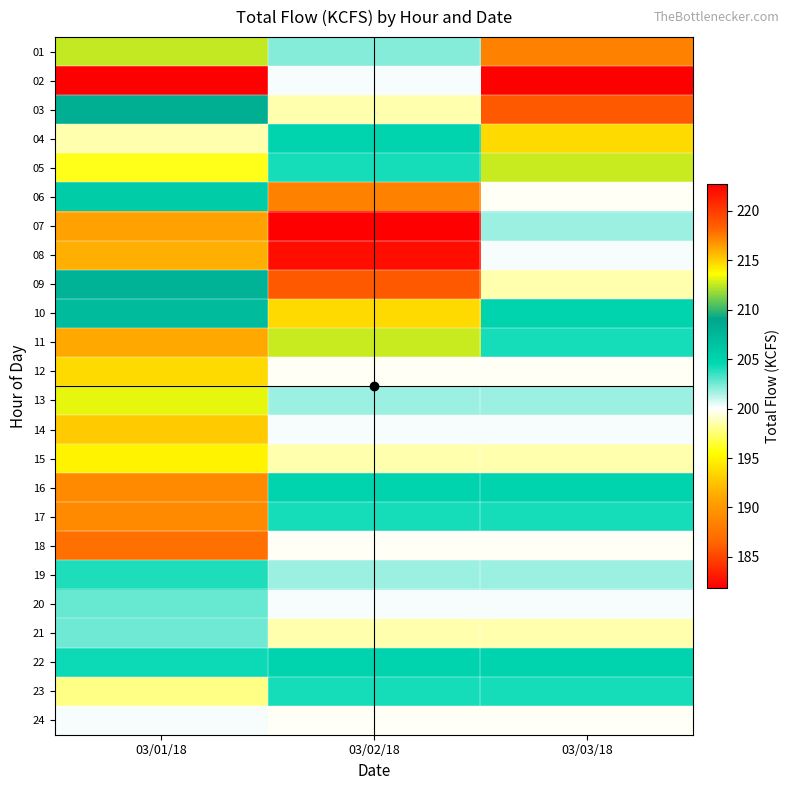

List the series in order of their peak value, lowest first.

15, 18, 24, 21, 20, 19, 17, 23, 16, 22, 05, 13, 04, 10, 12, 14, 11, 01, 06, 03, 09, 08, 02, 07